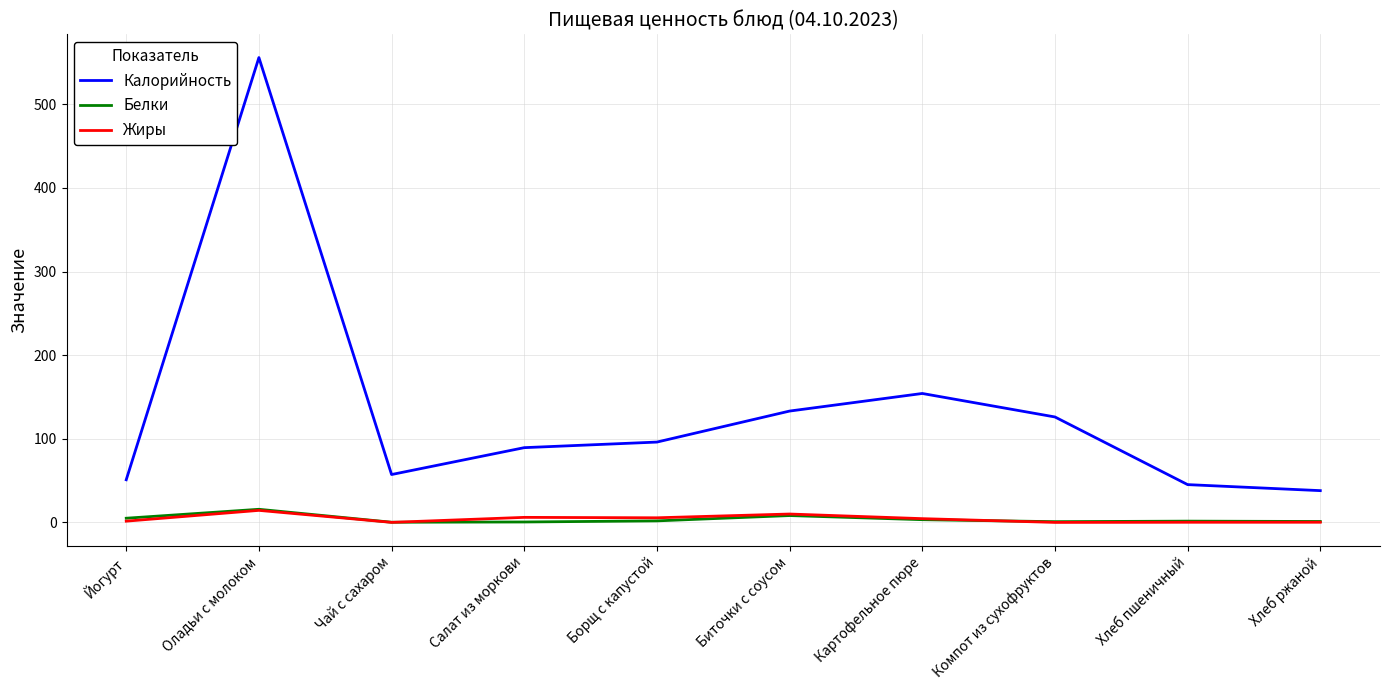

Which series has the largest total across all categories?

Калорийность